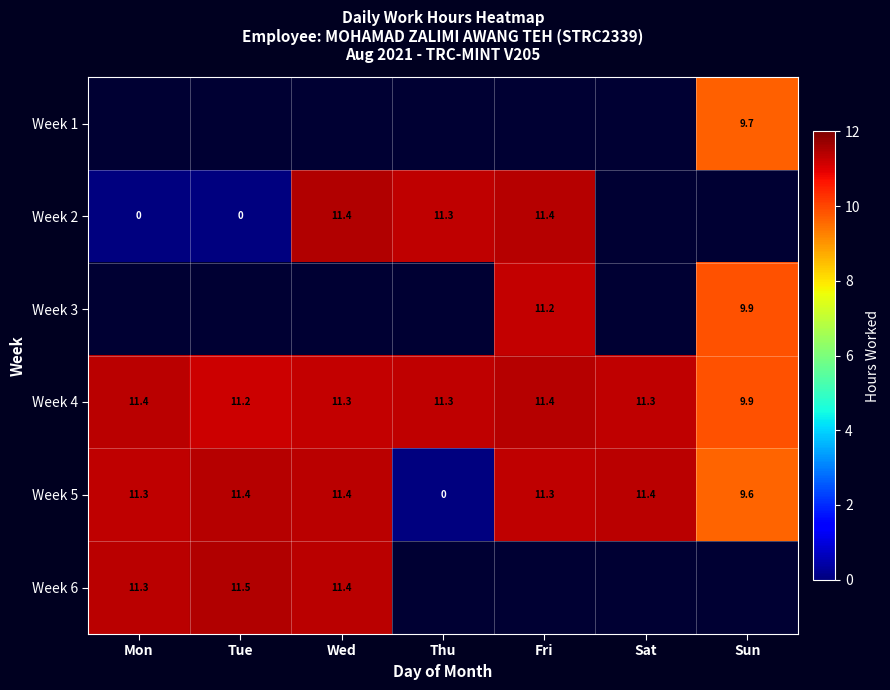

The value of Week 3 at Fri is 16.7. True or false?

False